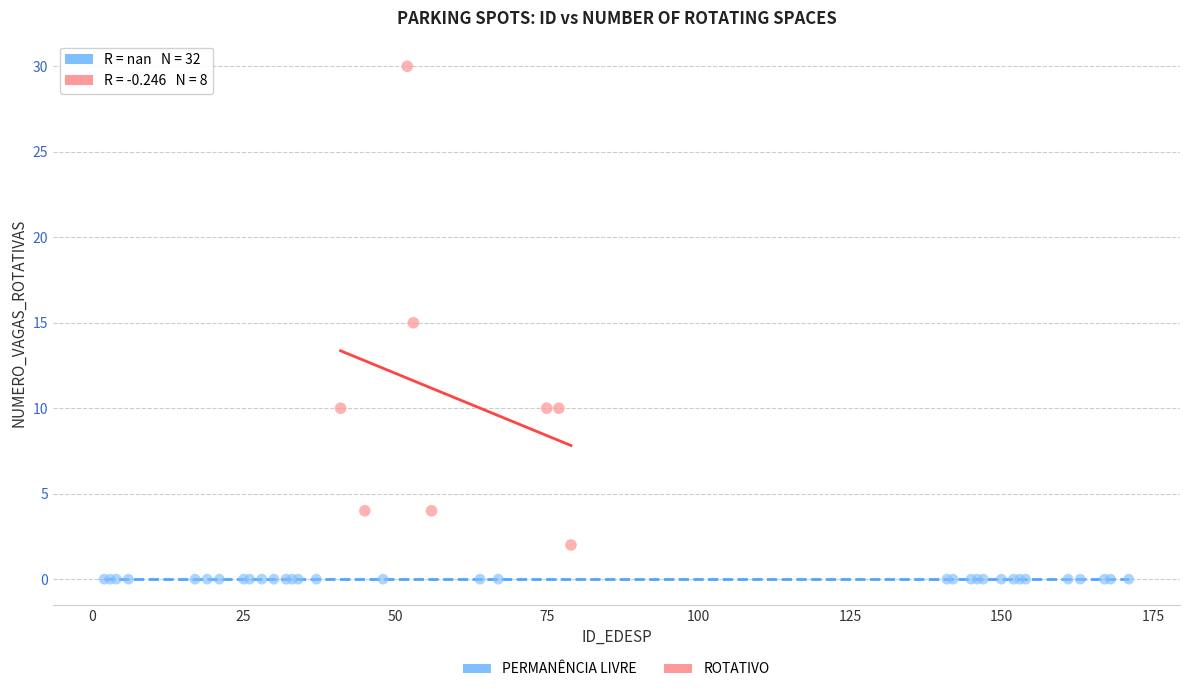

Which series contains the highest Y value?

ROTATIVO